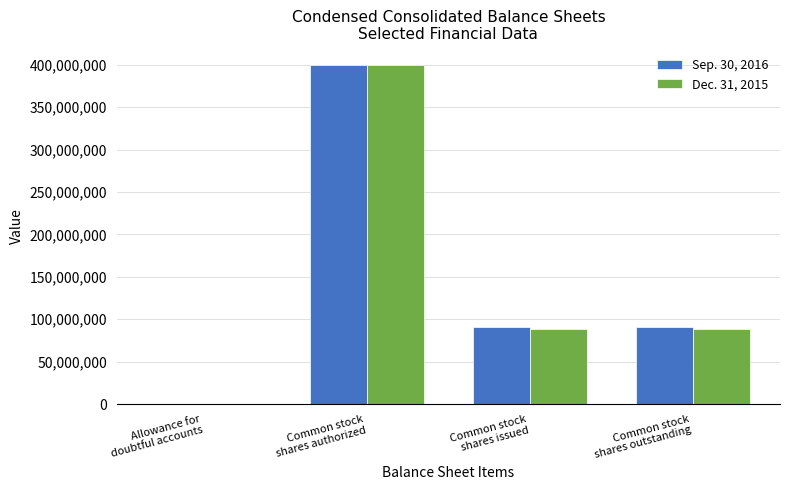

Is the value of Sep. 30, 2016 at Common stock
shares authorized greater than the value of Dec. 31, 2015 at Allowance for
doubtful accounts?

Yes